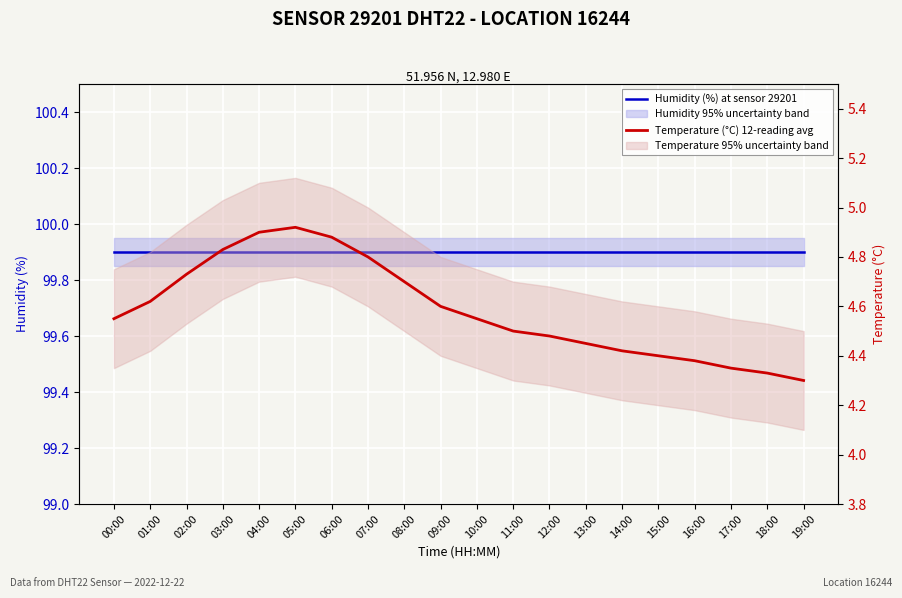

Rank the categories by Temperature (°C) 12-reading avg value from lowest to highest.

19:00, 18:00, 17:00, 16:00, 15:00, 14:00, 13:00, 12:00, 11:00, 00:00, 10:00, 09:00, 01:00, 08:00, 02:00, 07:00, 03:00, 06:00, 04:00, 05:00